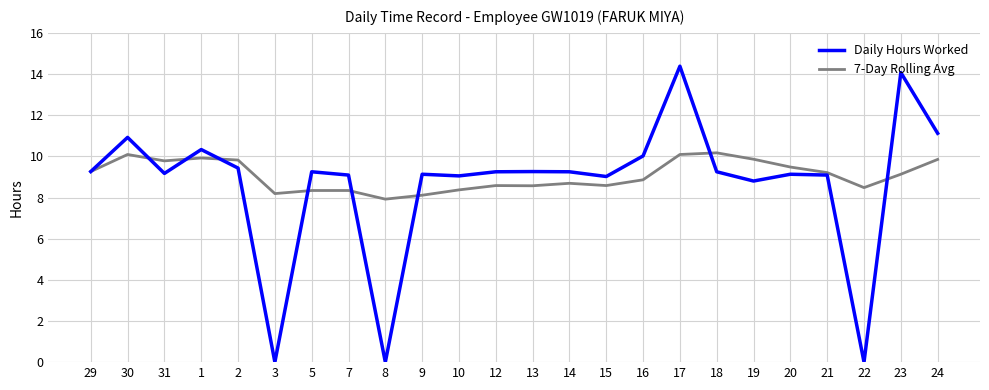

Read the 7-Day Rolling Avg value at 15.

8.6